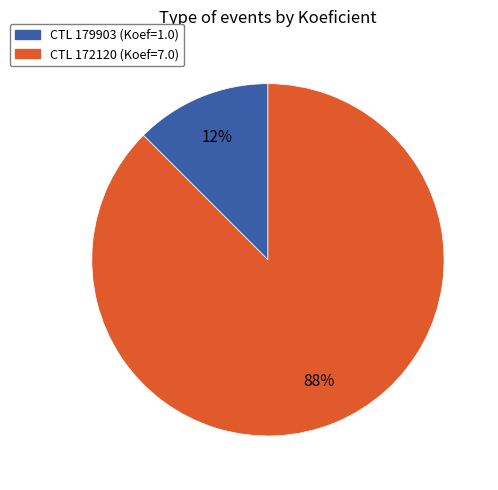

To the nearest percent, what is the average slice percentage?

50%